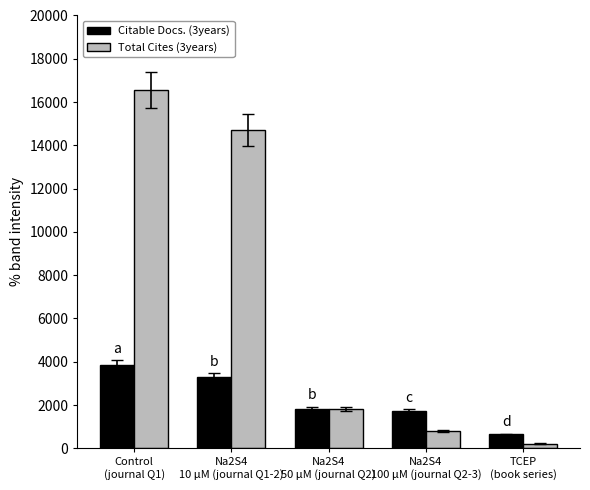

Reading right to left, list all the values displayed in this chart.

Citable Docs. (3years): TCEP
(book series)=648	Na2S4
100 μM (journal Q2-3)=1718	Na2S4
50 μM (journal Q2)=1829	Na2S4
10 μM (journal Q1-2)=3298	Control
(journal Q1)=3865
Total Cites (3years): TCEP
(book series)=218	Na2S4
100 μM (journal Q2-3)=786	Na2S4
50 μM (journal Q2)=1829	Na2S4
10 μM (journal Q1-2)=14704	Control
(journal Q1)=16561